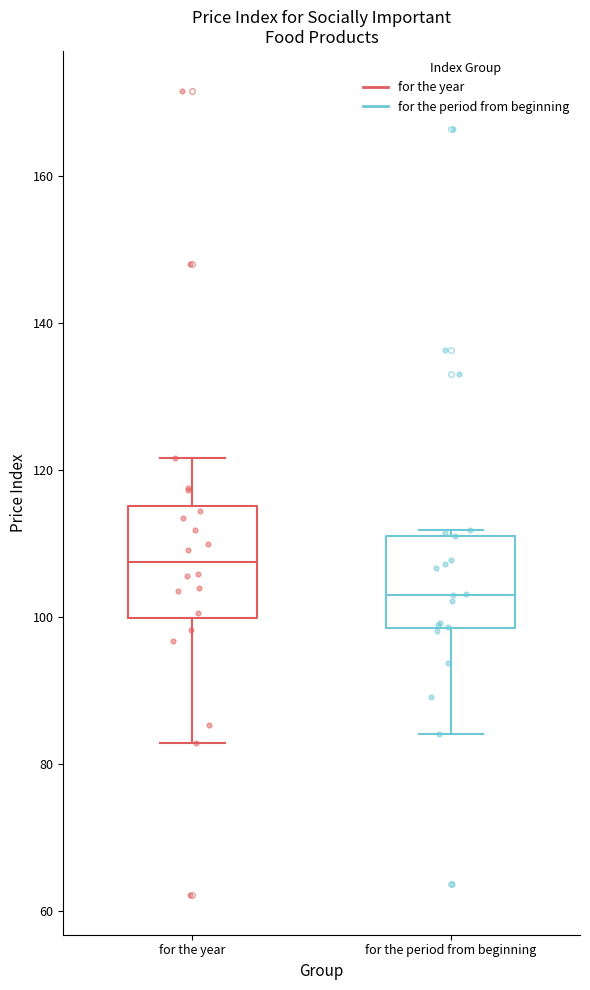

Reading left to right, read every box against the y-axis: the position of its median line, the range the box covers, and the ends of its whiskers. The values are not printed on the chart, so give them approximately, as read against the axis.

for the year: median 108, box 100 to 116, whiskers 82 to 122
for the period from beginning: median 104, box 98 to 112, whiskers 84 to 112 (just above the box's upper edge)